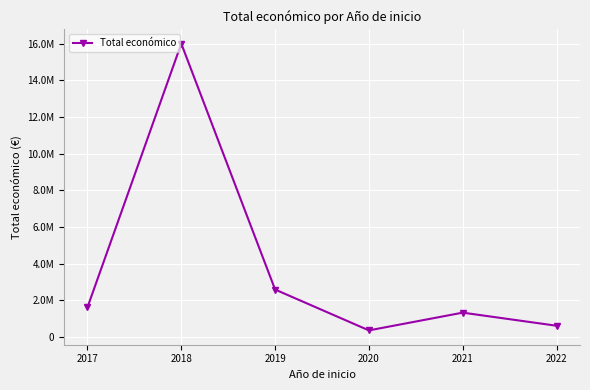

Does the chart display data point markers on the line(s)?

Yes